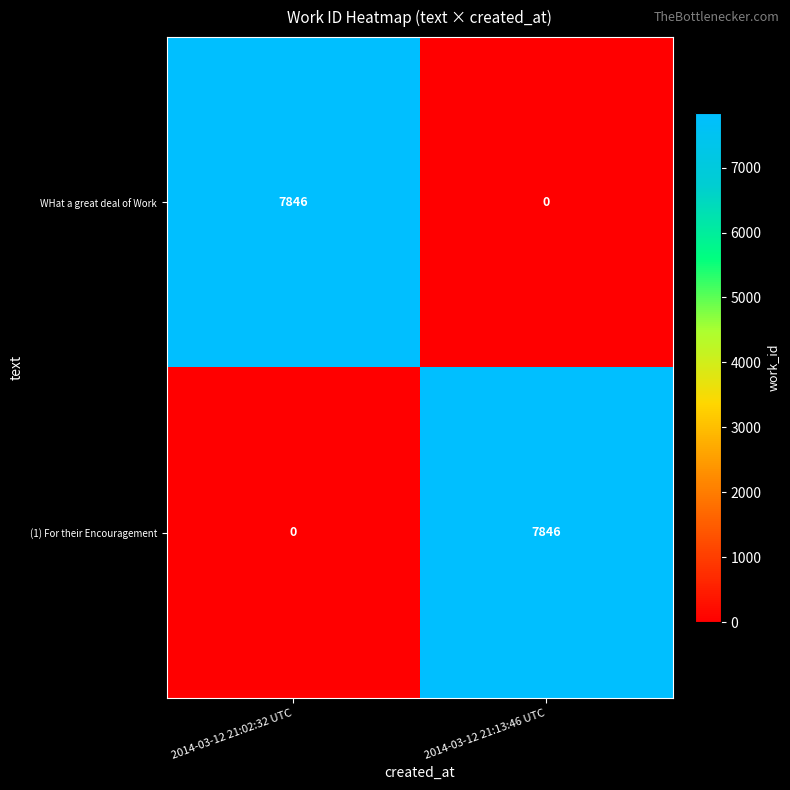

Reading left to right, list all the values displayed in this chart.

WHat a great deal of Work: 7846	0
(1) For their Encouragement: 0	7846